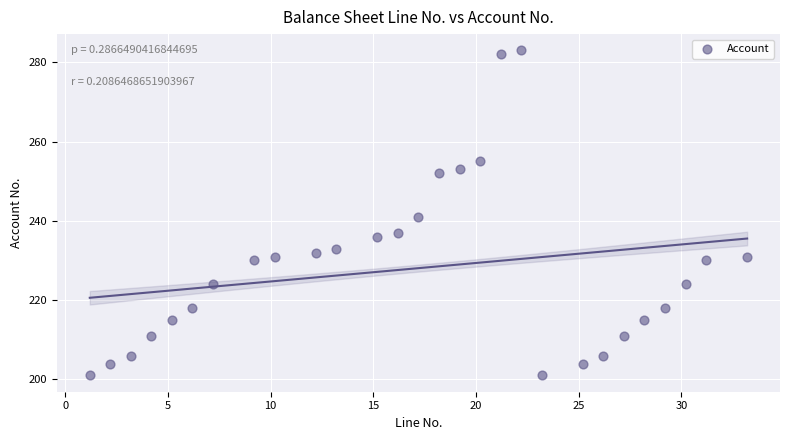

What Y value in the scatter plot is closest to 242?

241